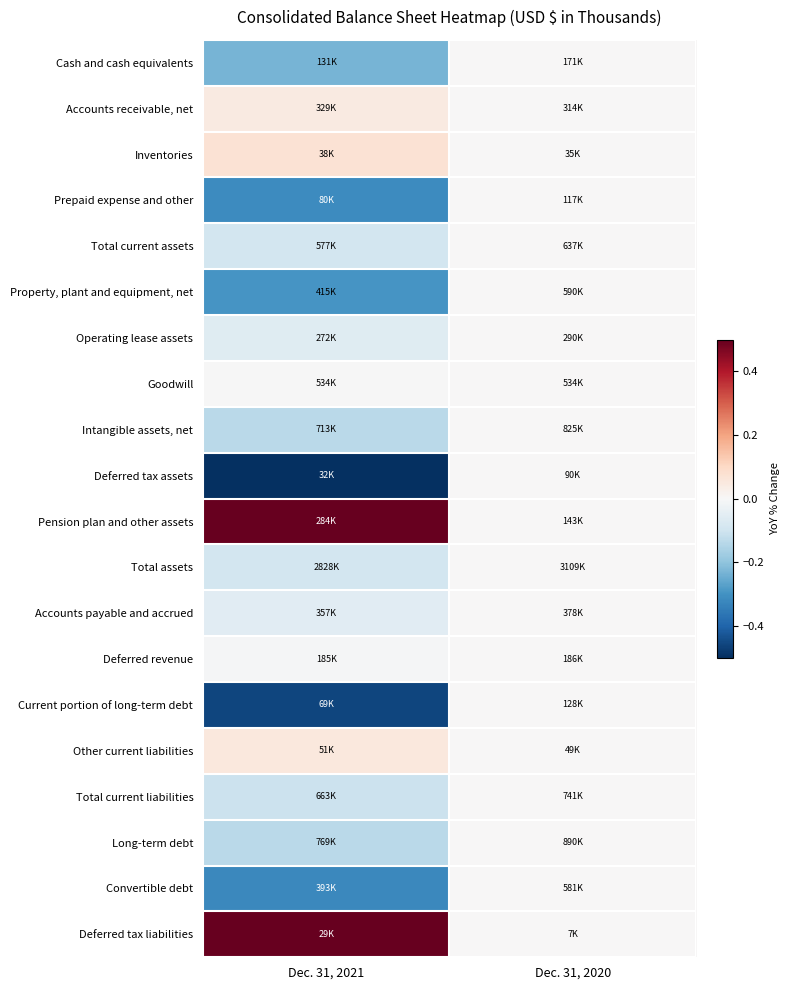

What is the minimum value shown in the chart?

-0.6